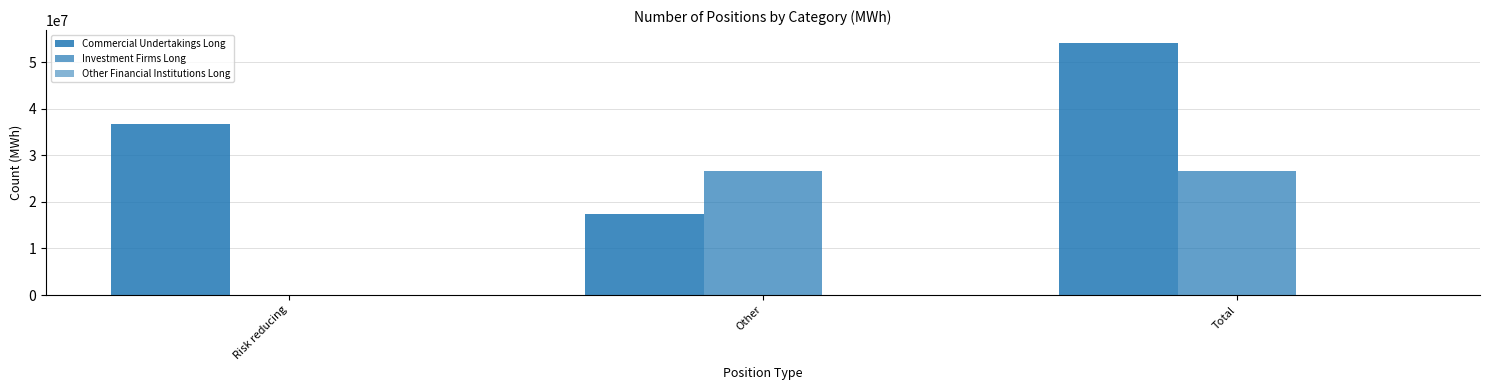

What is the maximum value shown in the chart?

54150715.0